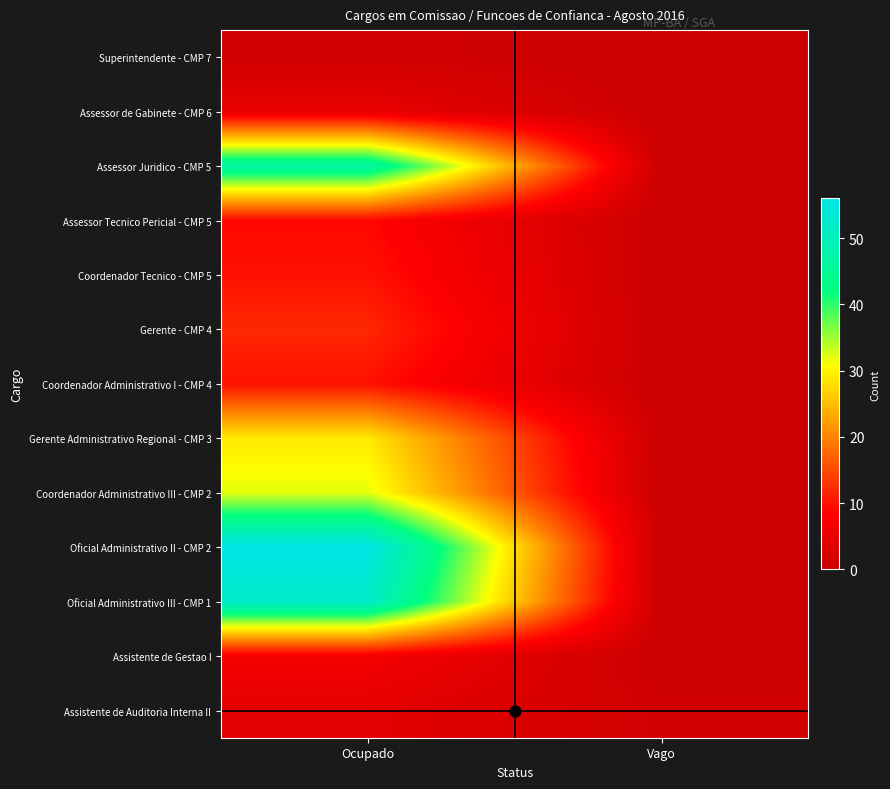

At how many categories does at least one series exceed 20?

1